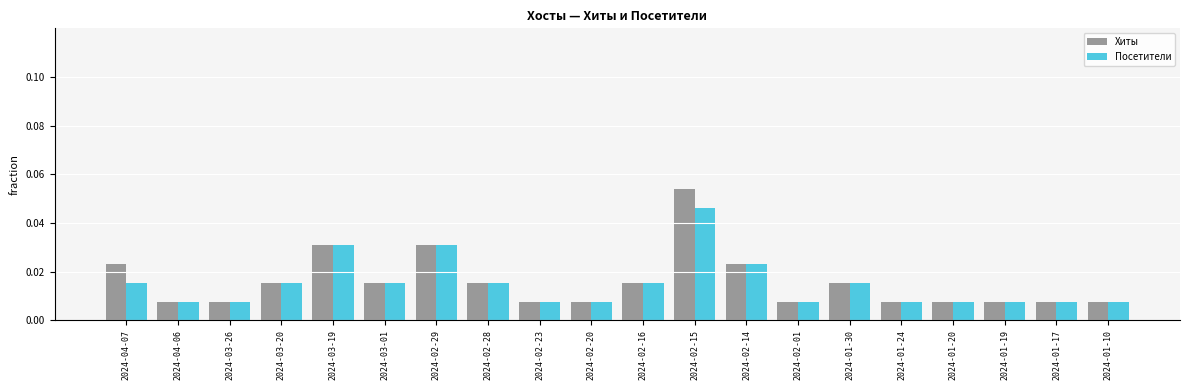

How many bars are there in total?

40